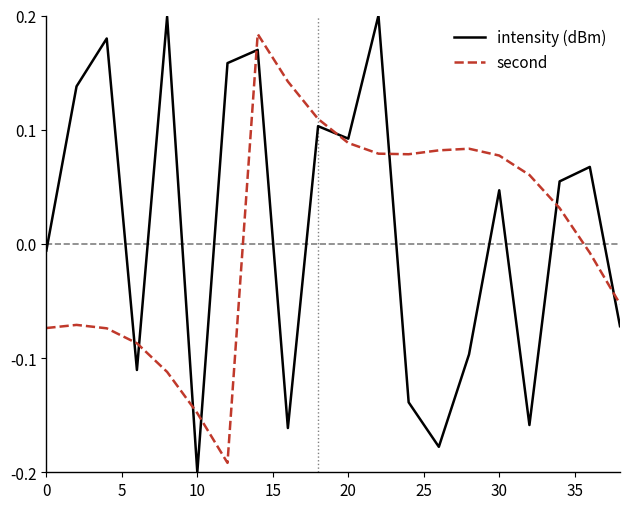

What are all the series names shown in the legend?

intensity (dBm), second